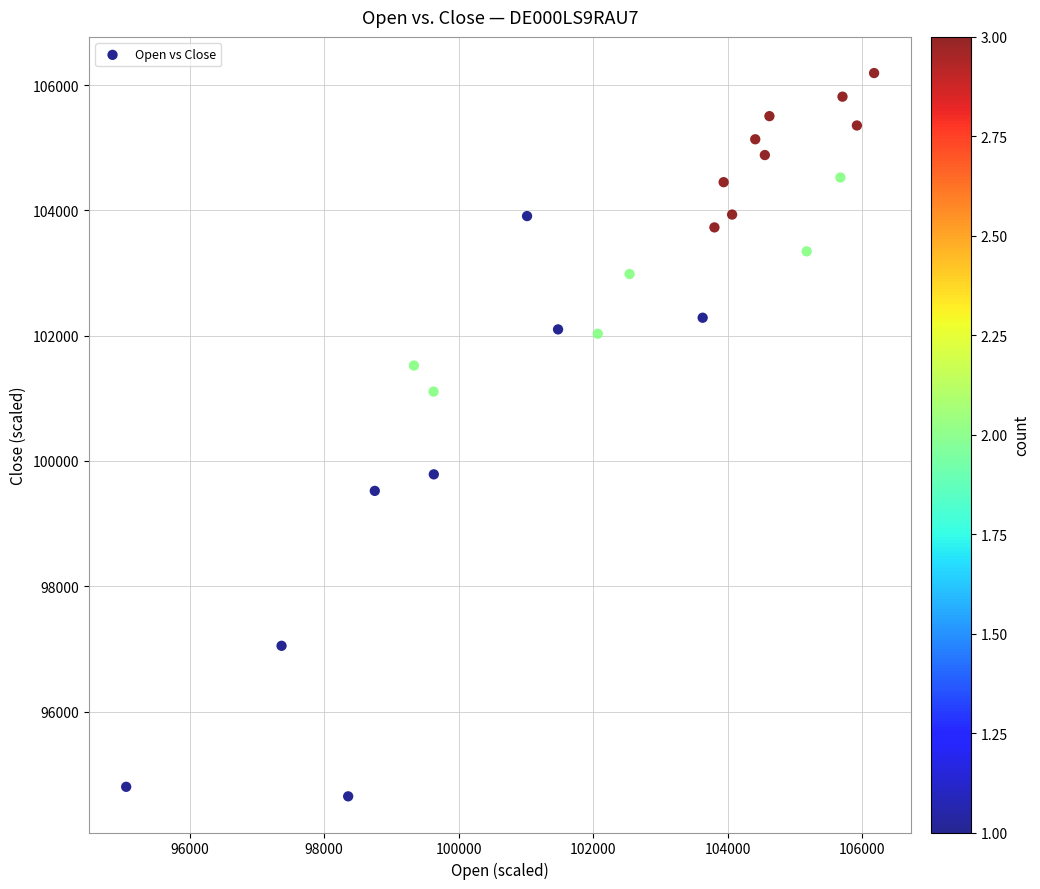

What is the range of X values (max minus min)?

11125